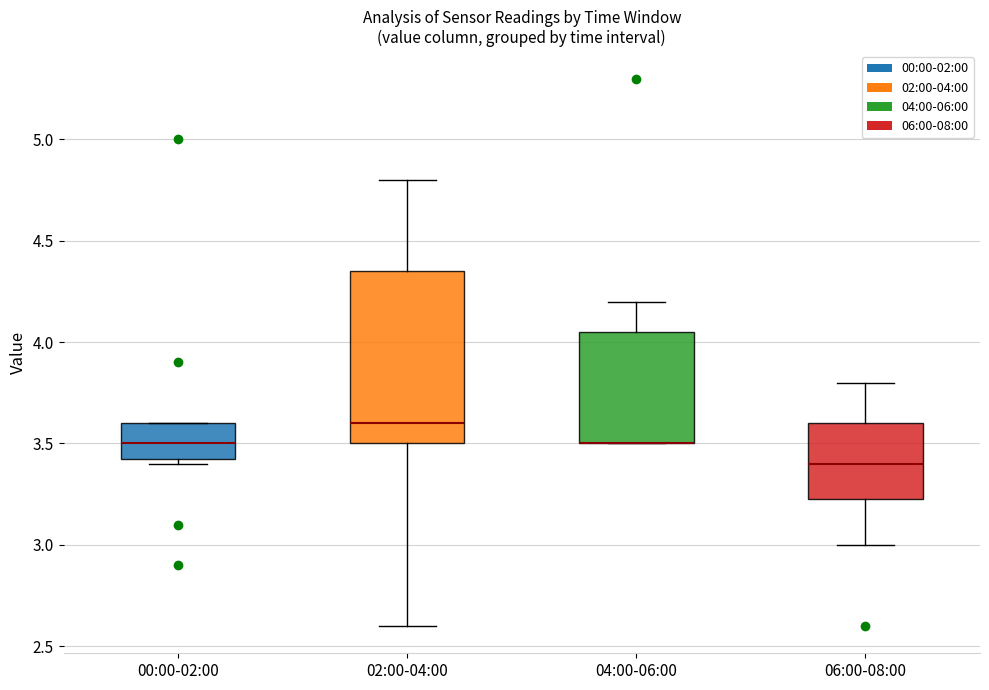

Where is the upper edge of the box for 00:00-02:00 on the y-axis? The values are not printed on the chart, so give them approximately, as read against the axis.

3.60